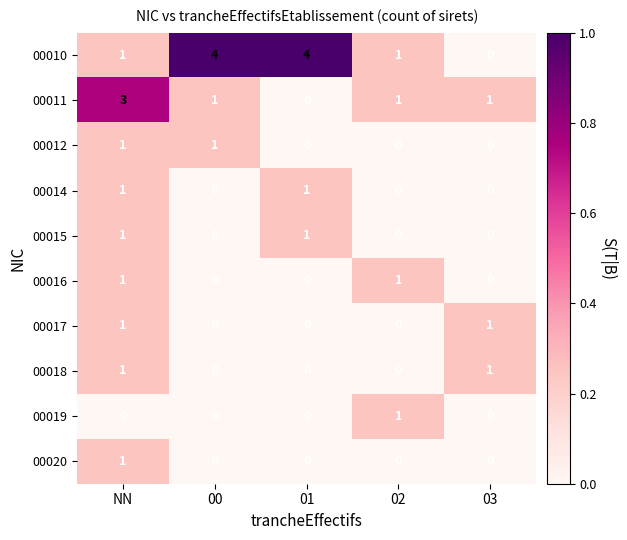

Which category has the highest value in the 00011 series?

NN